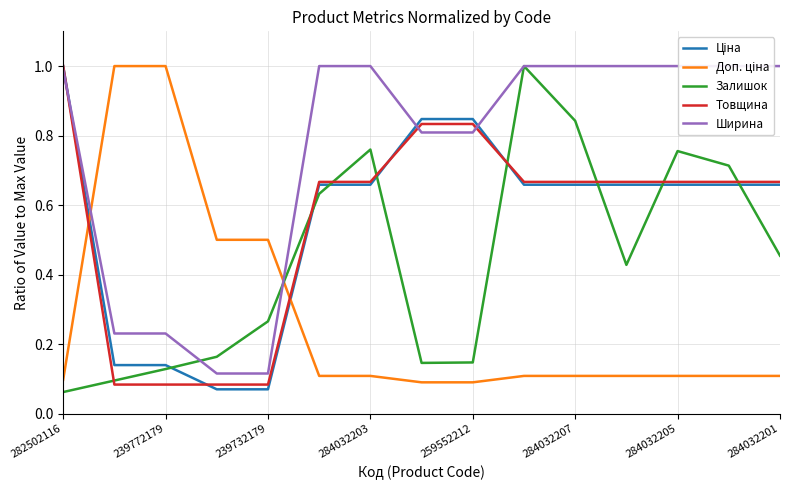

What value does the Доп. ціна series have at 9?

0.1